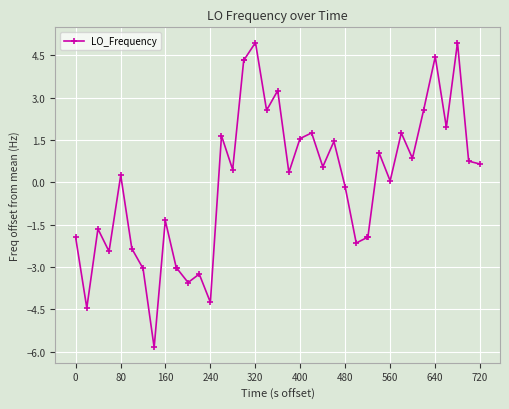

What is the difference between the maximum and minimum values?

10.8